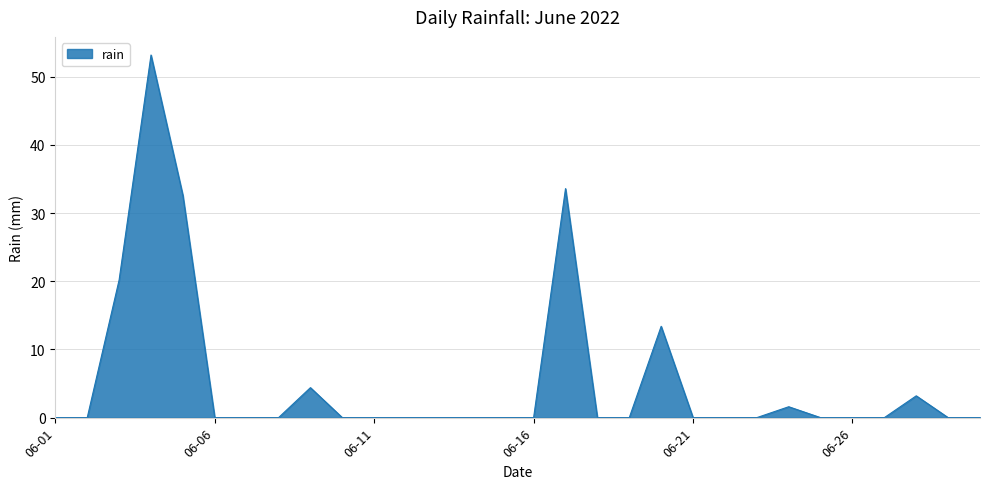

What is the difference between the maximum and second lowest values?

53.2